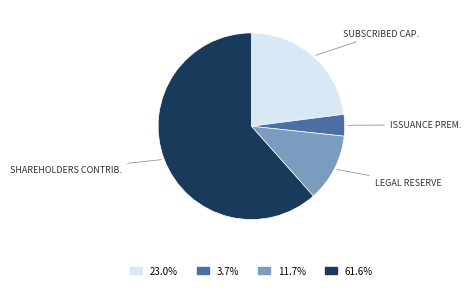

Does any single category account for the majority?

Yes